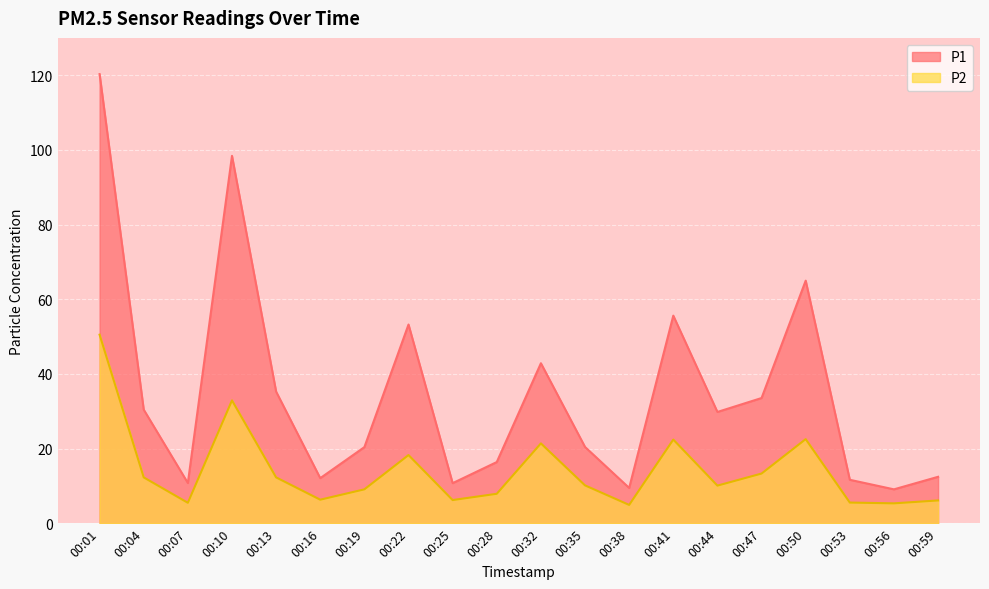

At how many categories does at least one series exceed 60?

3